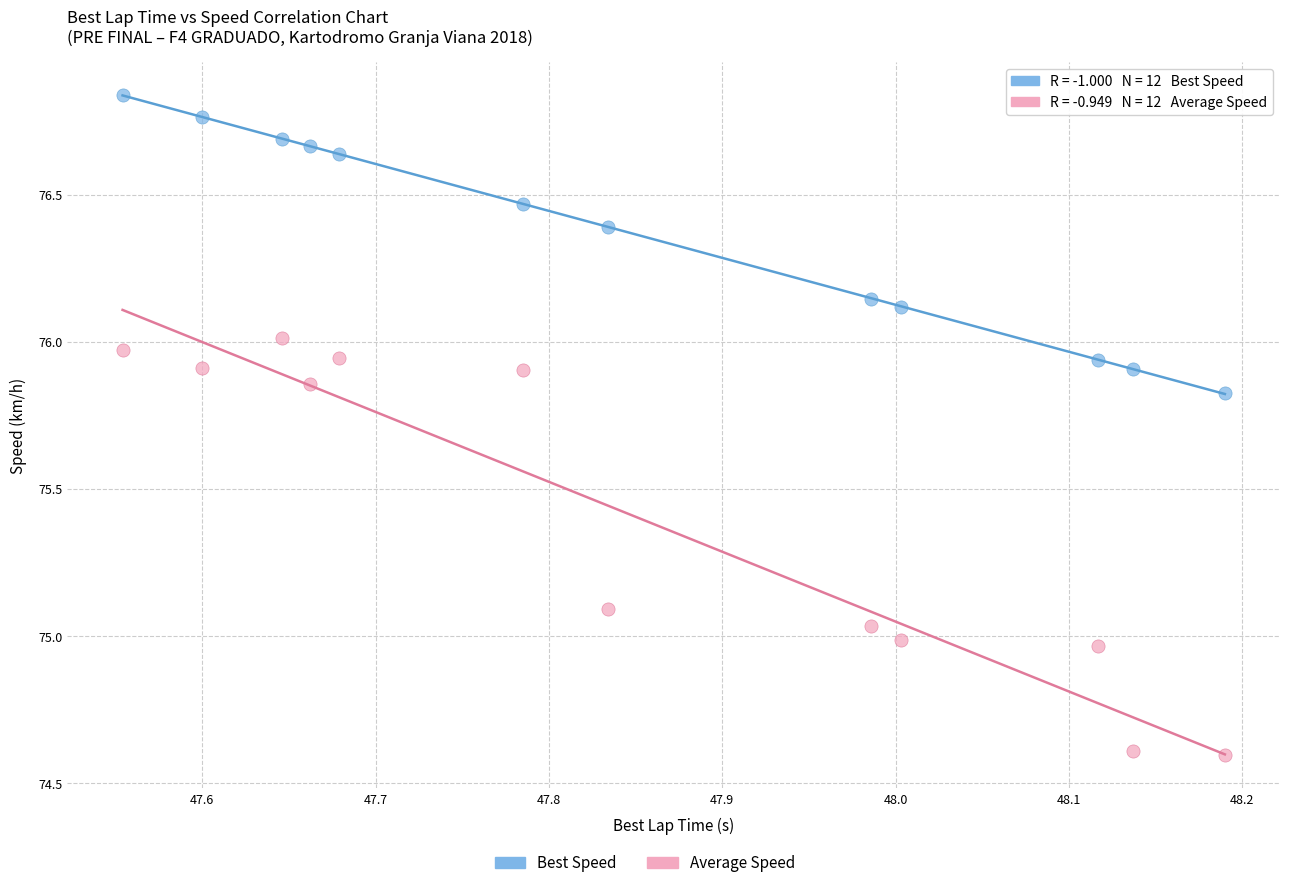

Which series contains the lowest Y value?

Average Speed